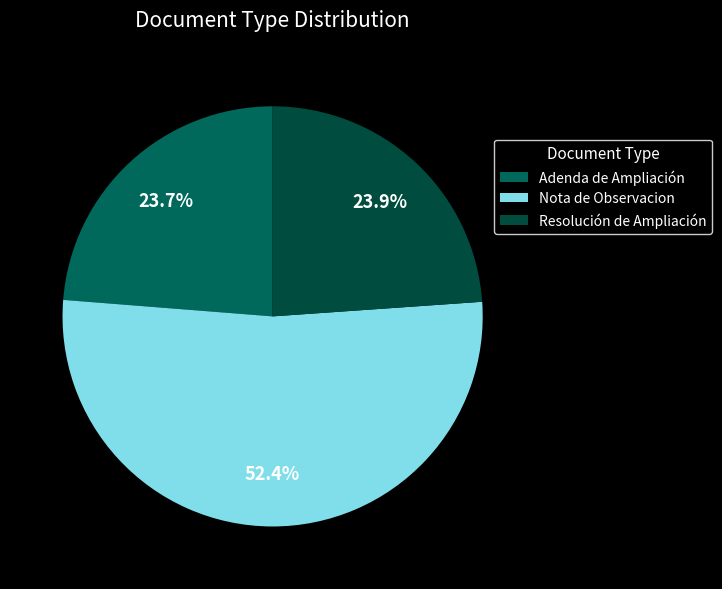

The Resolución de Ampliación slice represents 10% of the pie. True or false?

False